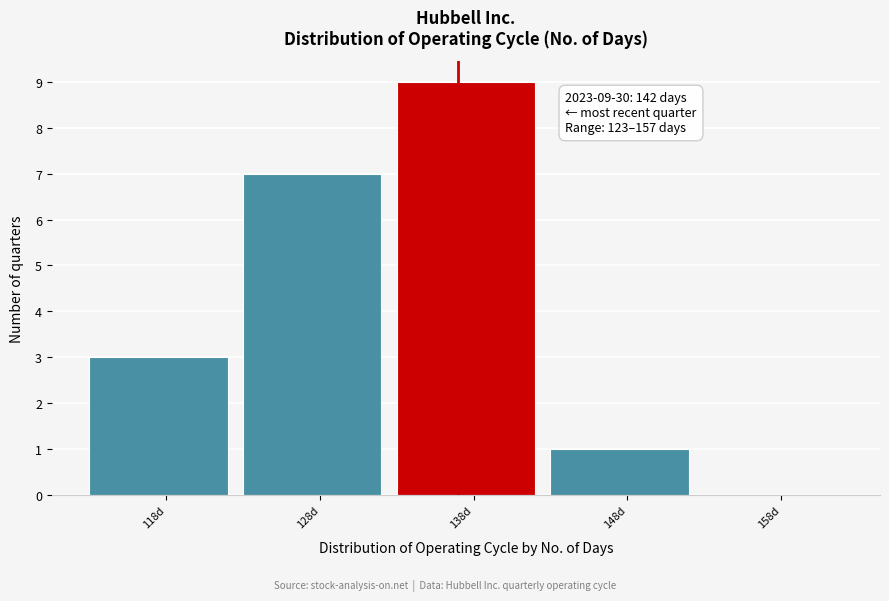

Reading right to left, list all the values displayed in this chart.

158d=0	148d=1	138d=9	128d=7	118d=3